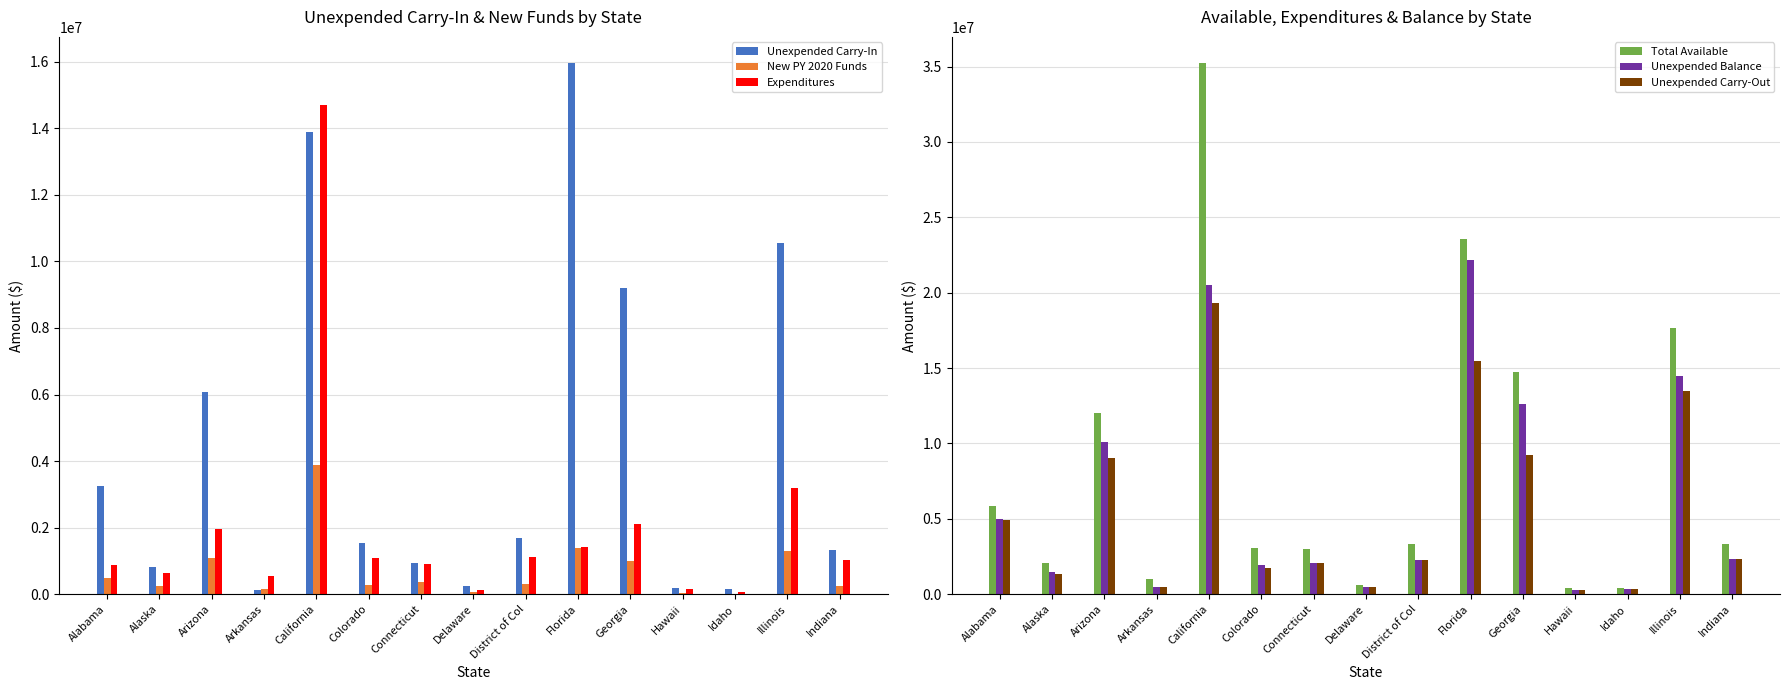

Which series has the largest range (max minus min)?

Total Available